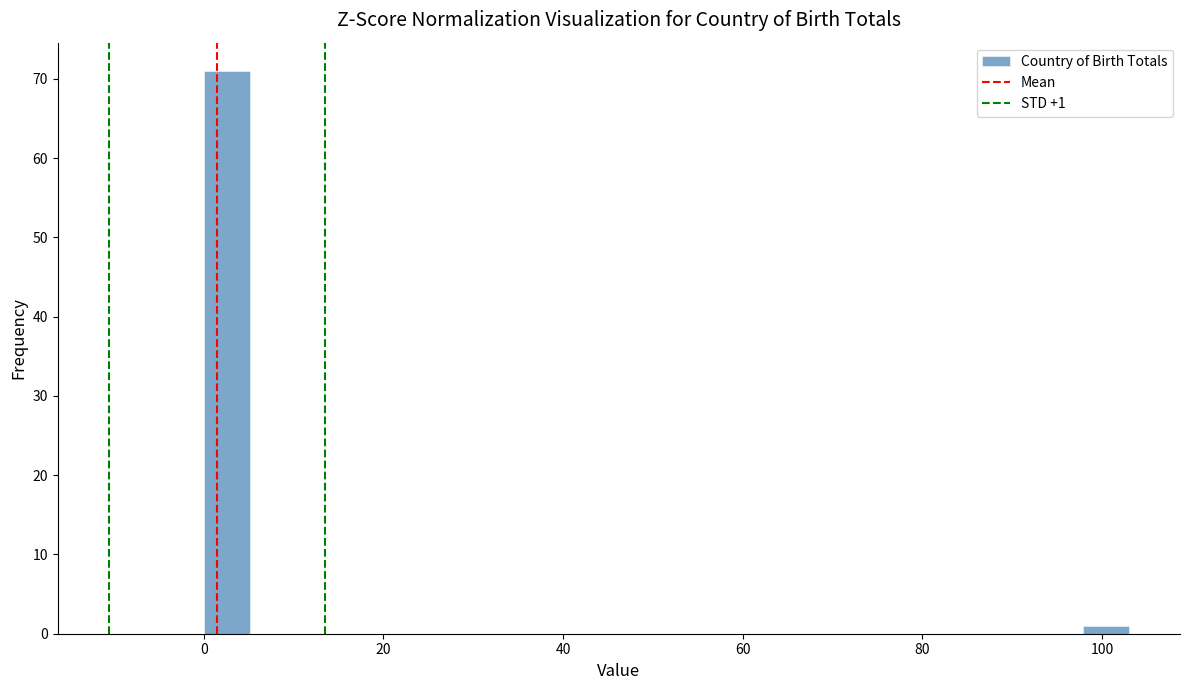

Read against the x-axis, roughly where is the centre of the tallest bar?

2